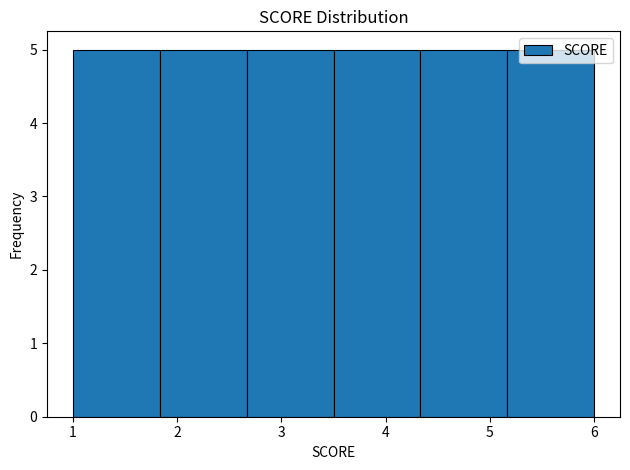

Reading left to right, transcribe this chart: for each bar, give the range it covers on the x-axis and its height. Neither the bar edges nor the heights are printed on the chart, so give them approximately, as read against the axes.

1.0 to 1.8: 5
1.8 to 2.7: 5
2.7 to 3.5: 5
3.5 to 4.3: 5
4.3 to 5.2: 5
5.2 to 6.0: 5